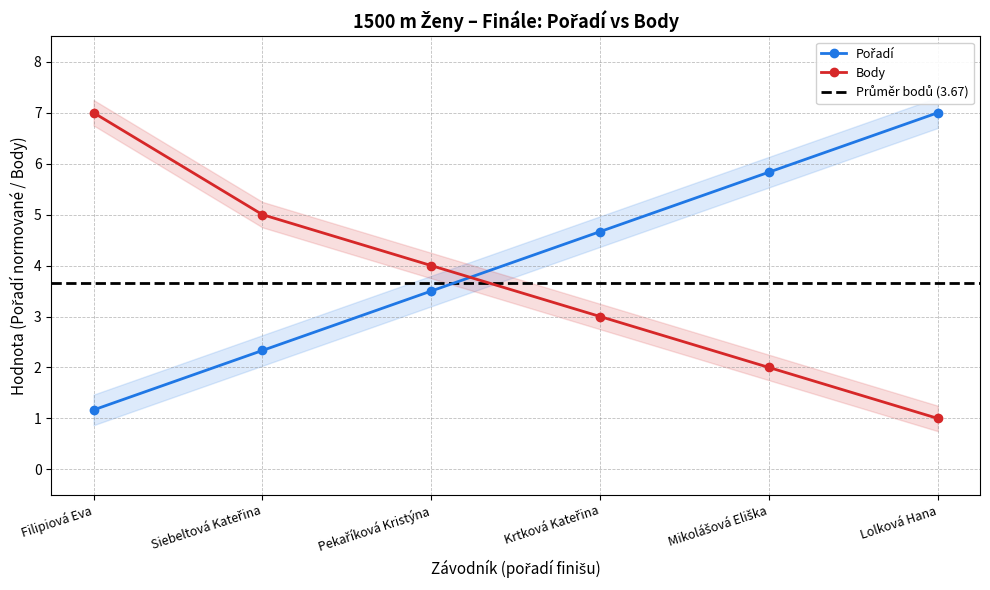

True or false: Pořadí has more than 0 interior local peaks.

False